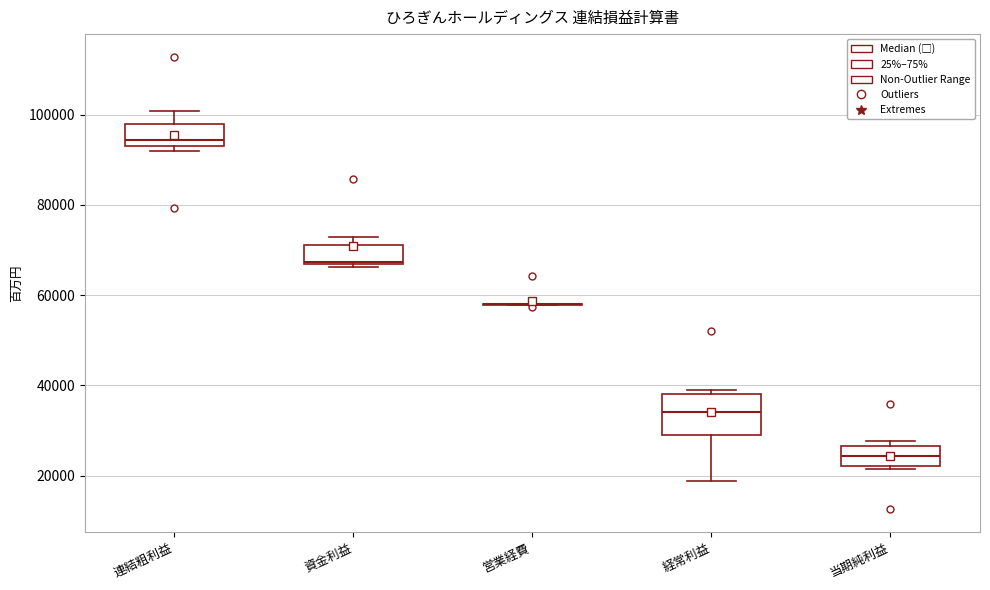

Reading left to right, read every box against the y-axis: the position of its median line, the range the box covers, and the ends of its whiskers. The values are not printed on the chart, so give them approximately, as read against the axis.

連結粗利益: median 94000 (just above the box's lower edge), box 94000 to 98000, whiskers 92000 to 100000
資金利益: median 68000, box 66000 to 72000, whiskers 66000 (just below the box's lower edge) to 72000 (just above the box's upper edge)
営業経費: box collapsed to a line at 58000, whiskers 58000 to 58000
経常利益: median 34000, box 30000 to 38000, whiskers 18000 to 38000 (just above the box's upper edge)
当期純利益: median 24000, box 22000 to 26000, whiskers 22000 (just below the box's lower edge) to 28000